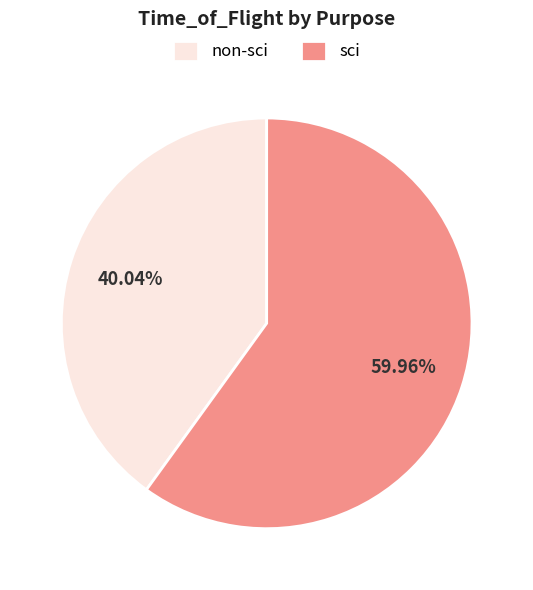

Approximately how many times larger is the value at non-sci compared to sci?

0.7